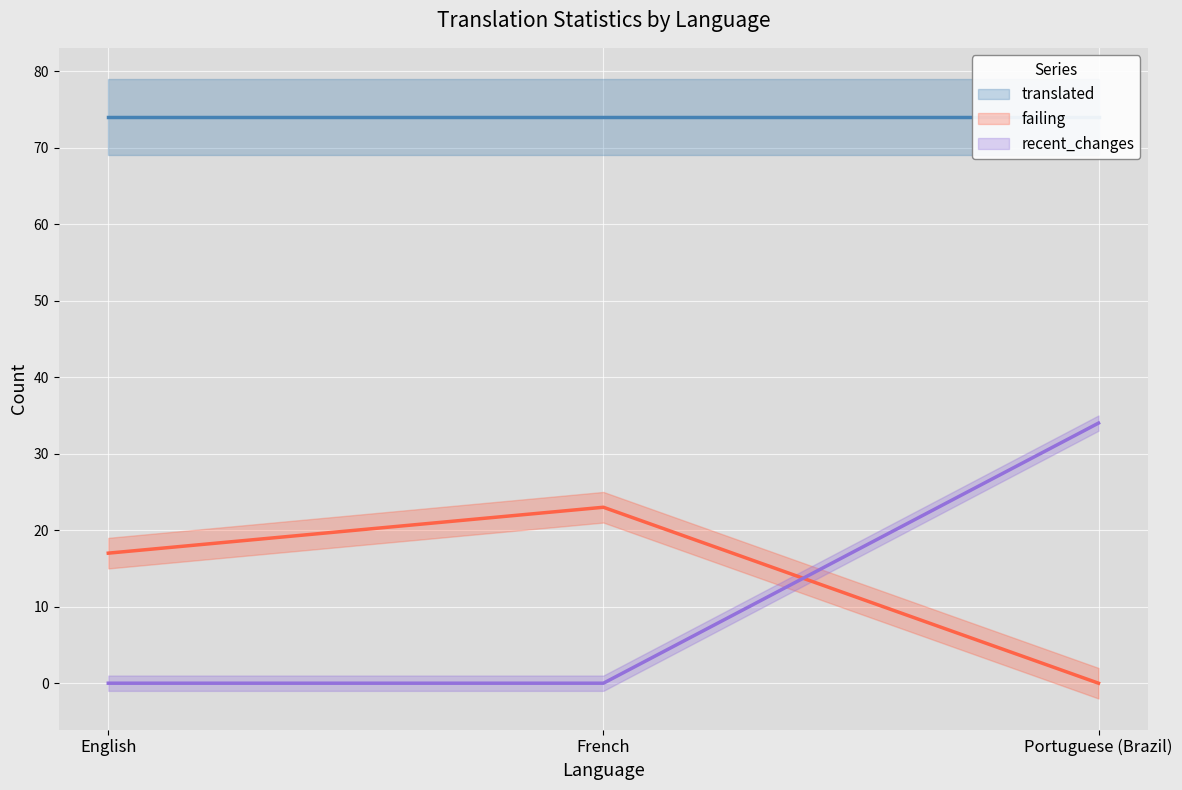

Which category has the lowest value in the failing series?

Portuguese (Brazil)